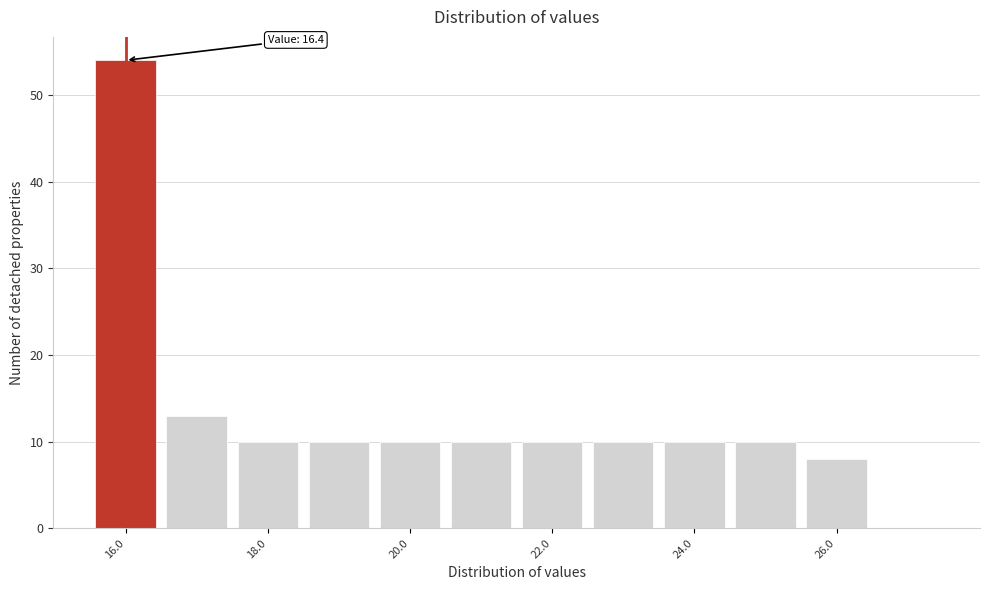

Over which range of the x-axis is the bar tallest?

15.5 to 16.5